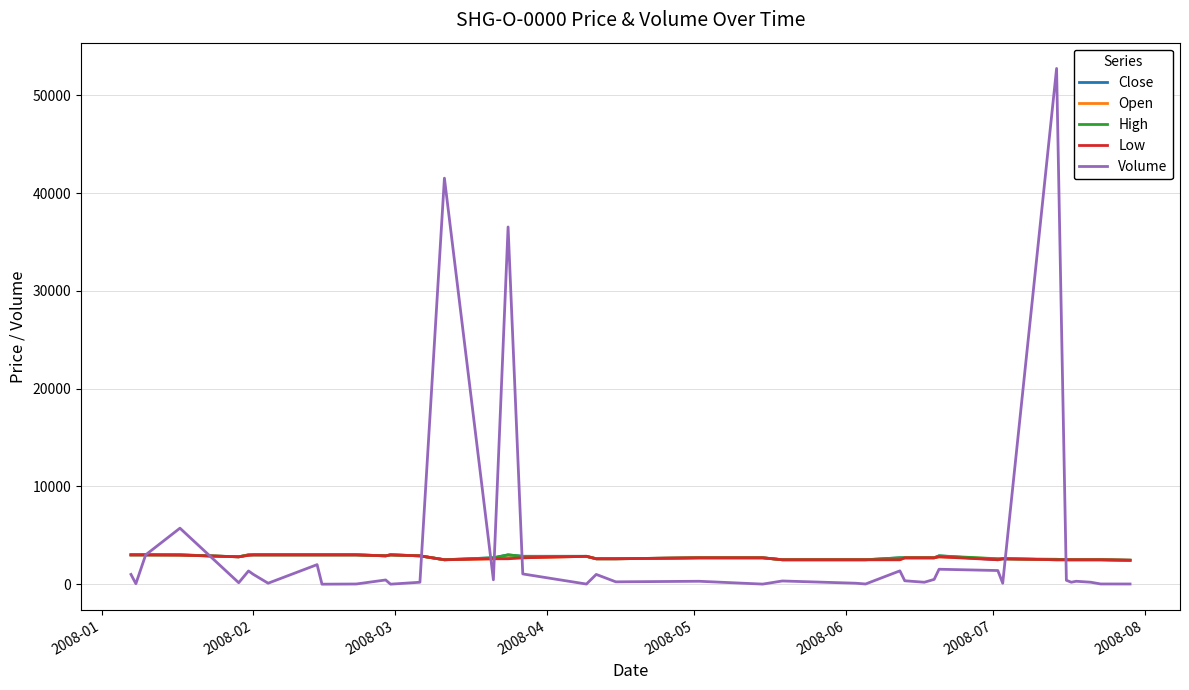

Which series has the largest range (max minus min)?

Volume